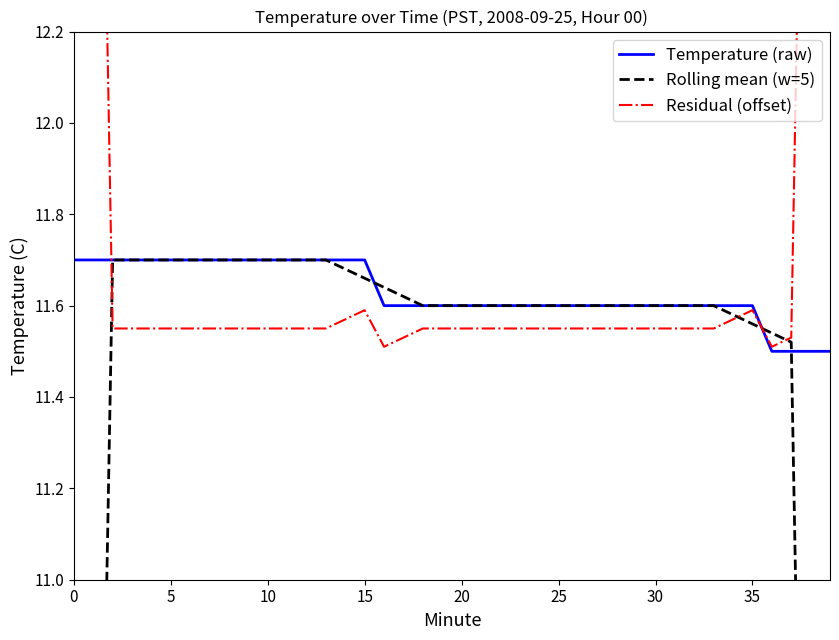

Is it true that Rolling mean (w=5) equals 16.6 at 11?

False